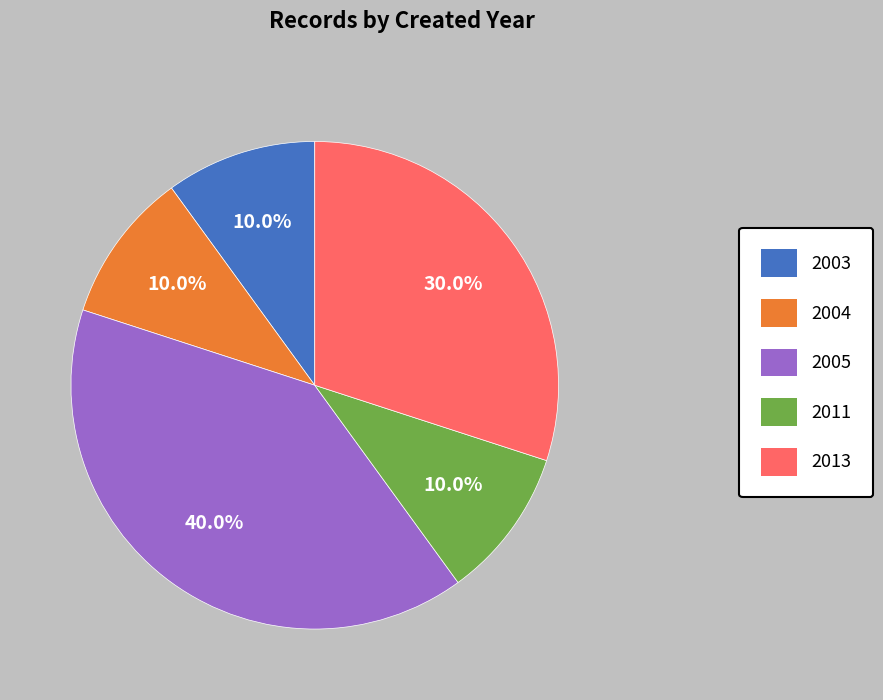

How much of the chart is everything except 2005?

60.0%